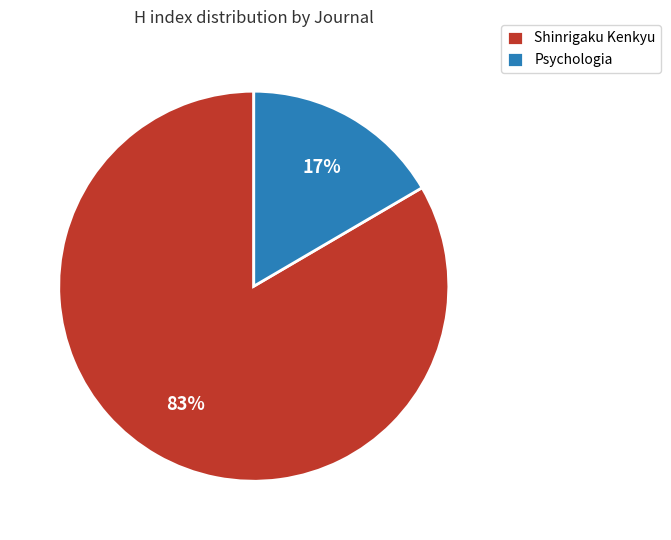

True or false: Psychologia accounts for 17% of the total.

True